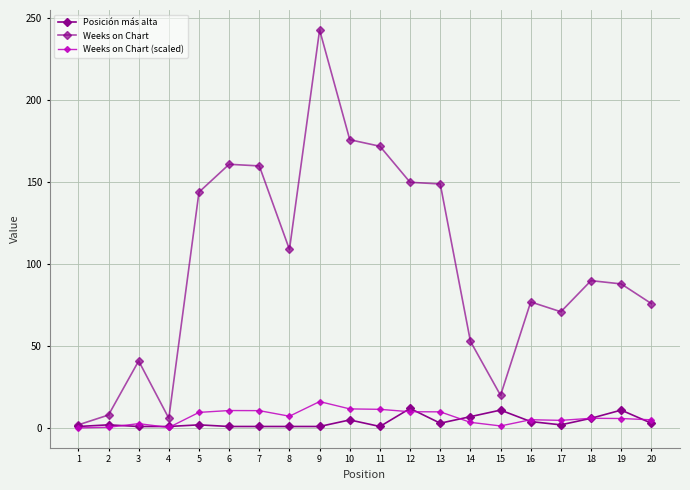

How many data points does each series have?

20